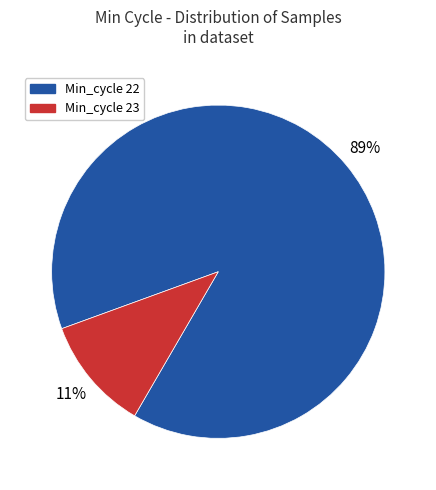

Is there any slice that represents more than half of the pie?

Yes